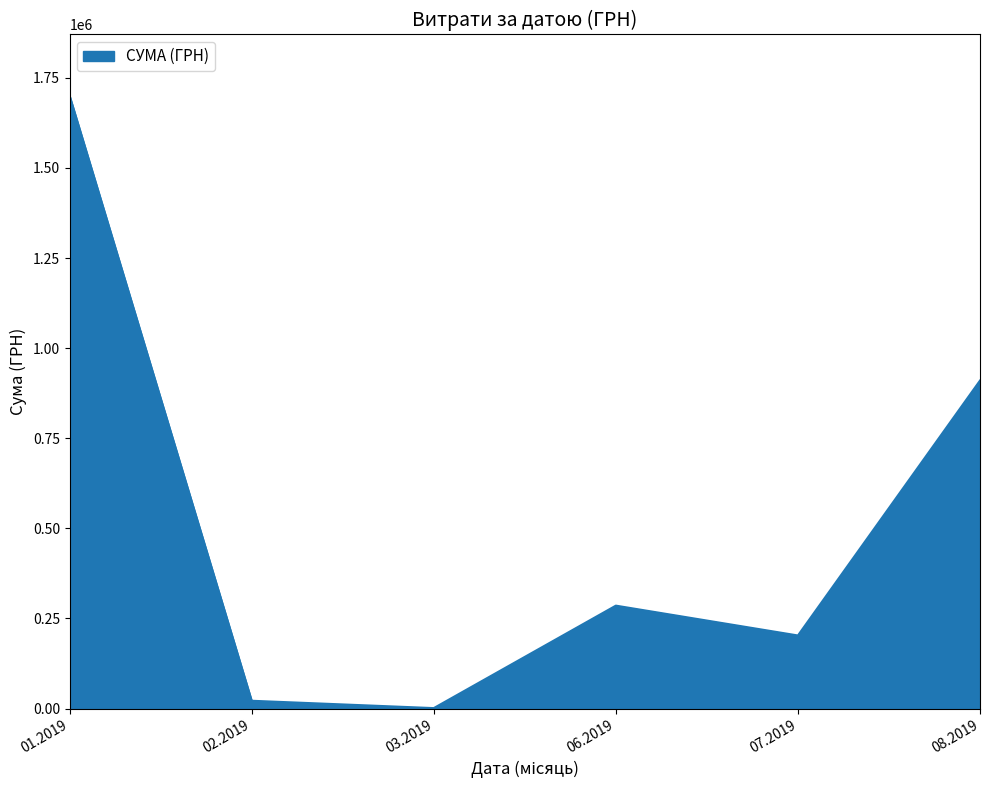

List the labels in order of value, smallest first.

03.2019, 02.2019, 07.2019, 06.2019, 08.2019, 01.2019